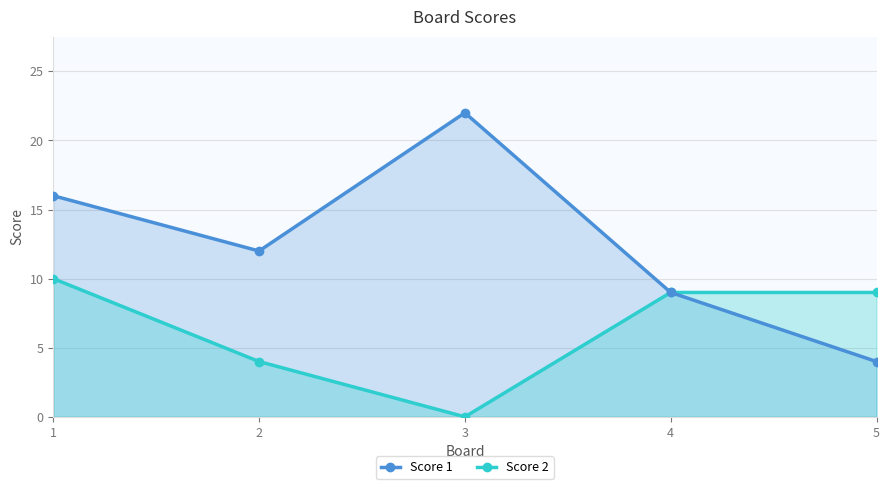

True or false: Score 1 has a value of 4 at 5.

True